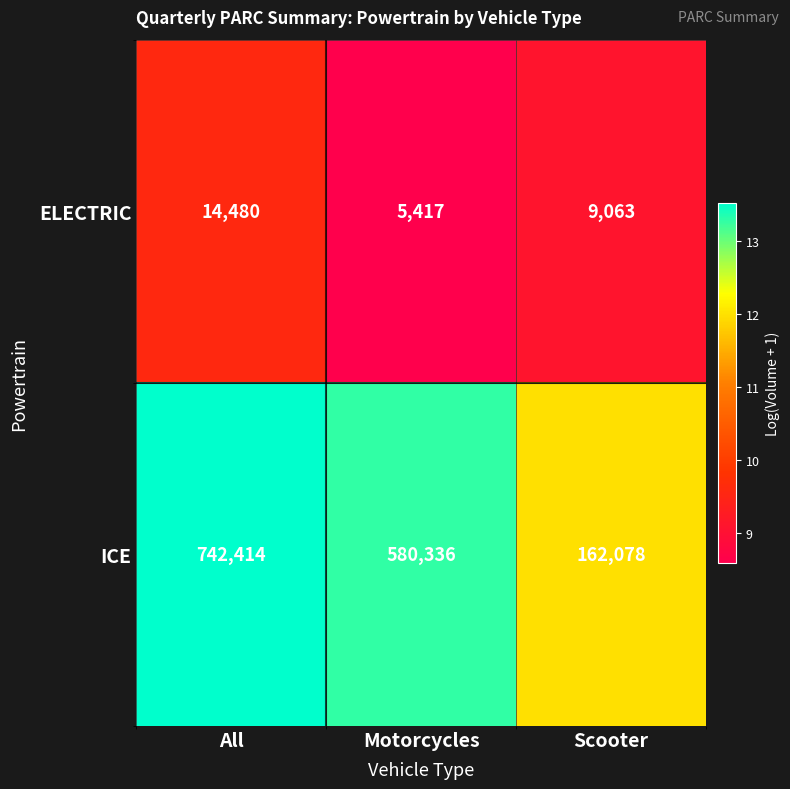

Count the number of data series in this chart.

2